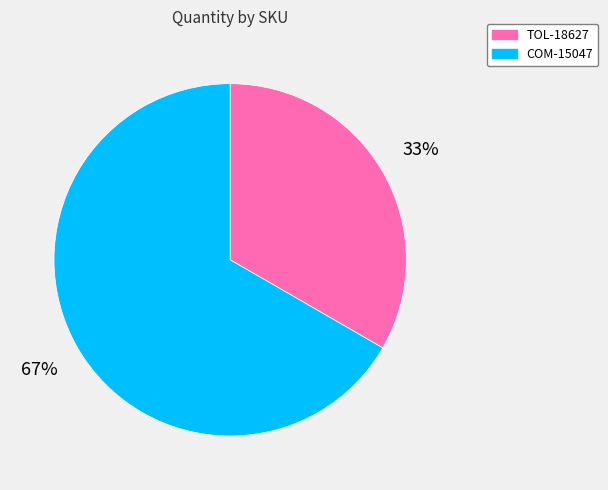

Which category accounts for the majority?

COM-15047